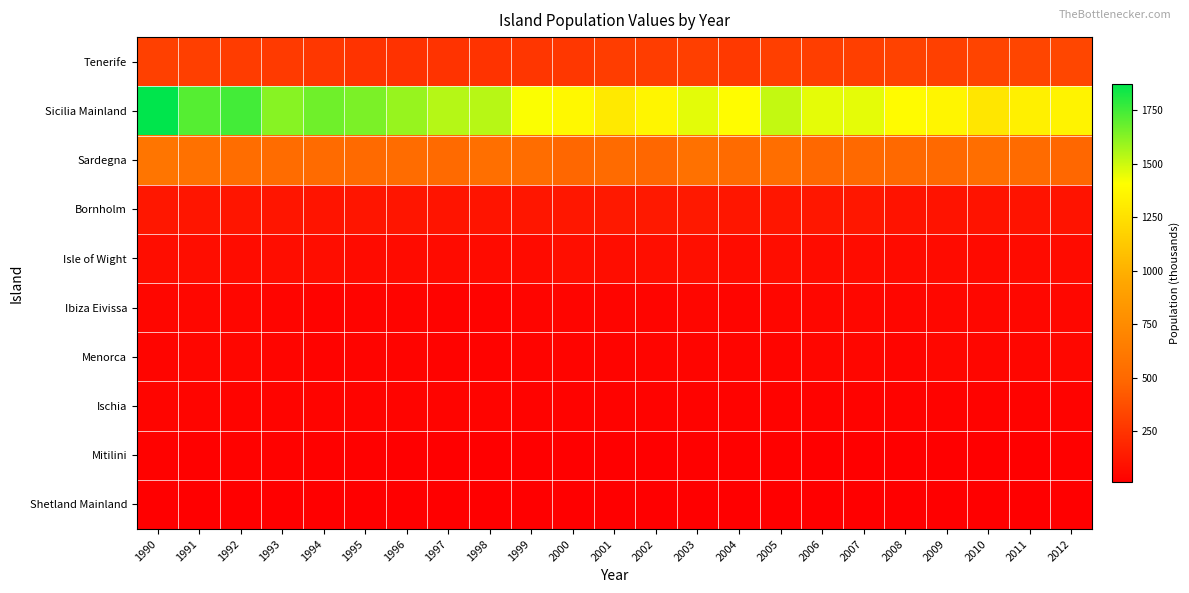

List the series in order of their peak value, highest first.

Sicilia Mainland, Sardegna, Tenerife, Bornholm, Isle of Wight, Ibiza Eivissa, Menorca, Ischia, Mitilini, Shetland Mainland